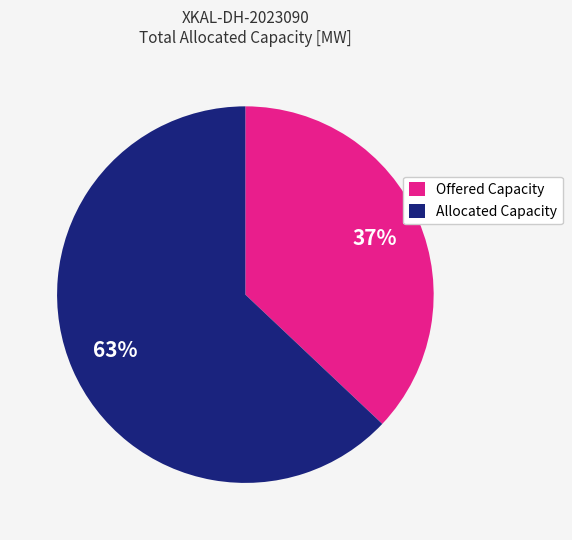

Approximately how many times larger is the value at Allocated Capacity compared to Offered Capacity?

1.7